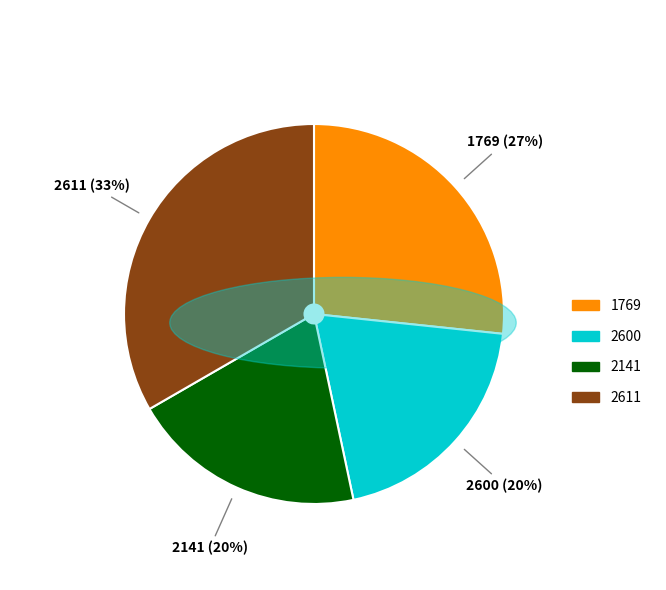

To the nearest percent, what is the difference between the largest and smallest slice percentages?

13%